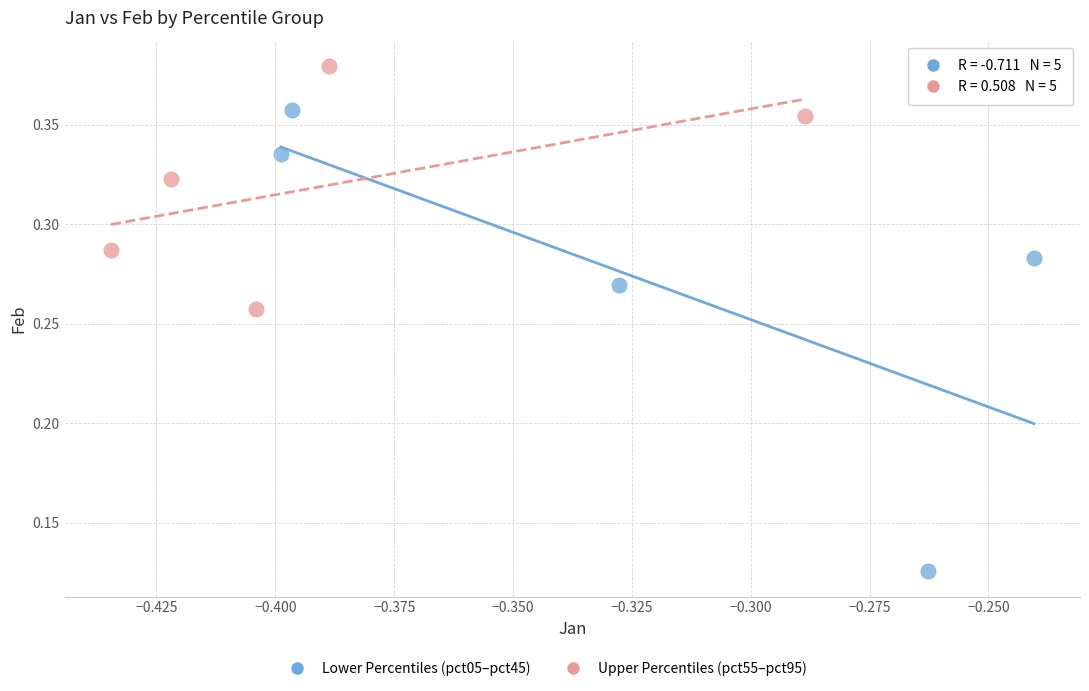

Which series contains the highest Y value?

Upper Percentiles (pct55–pct95)